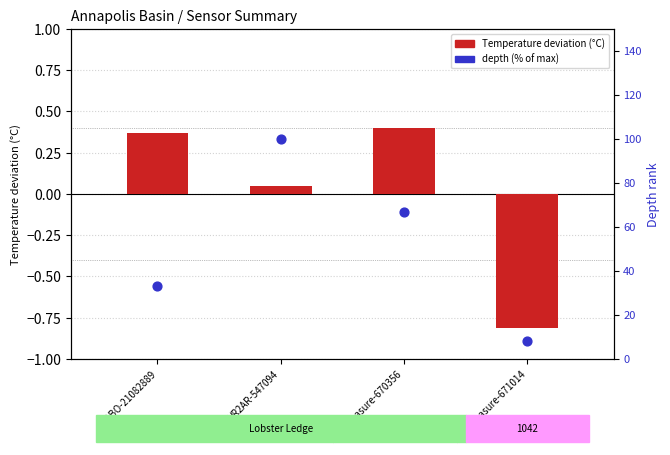

Which series reaches the minimum Y coordinate?

Temperature deviation (°C)